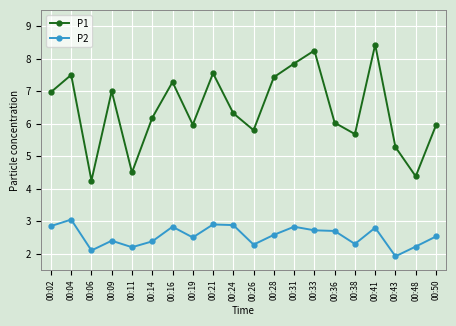

What is the minimum value shown in the chart?

1.9